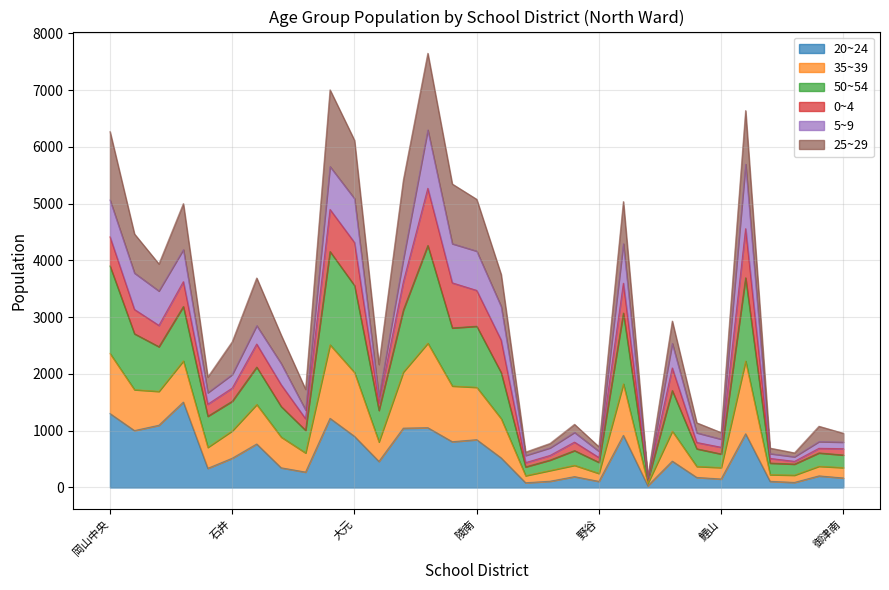

Does the chart display data point markers on the line(s)?

No